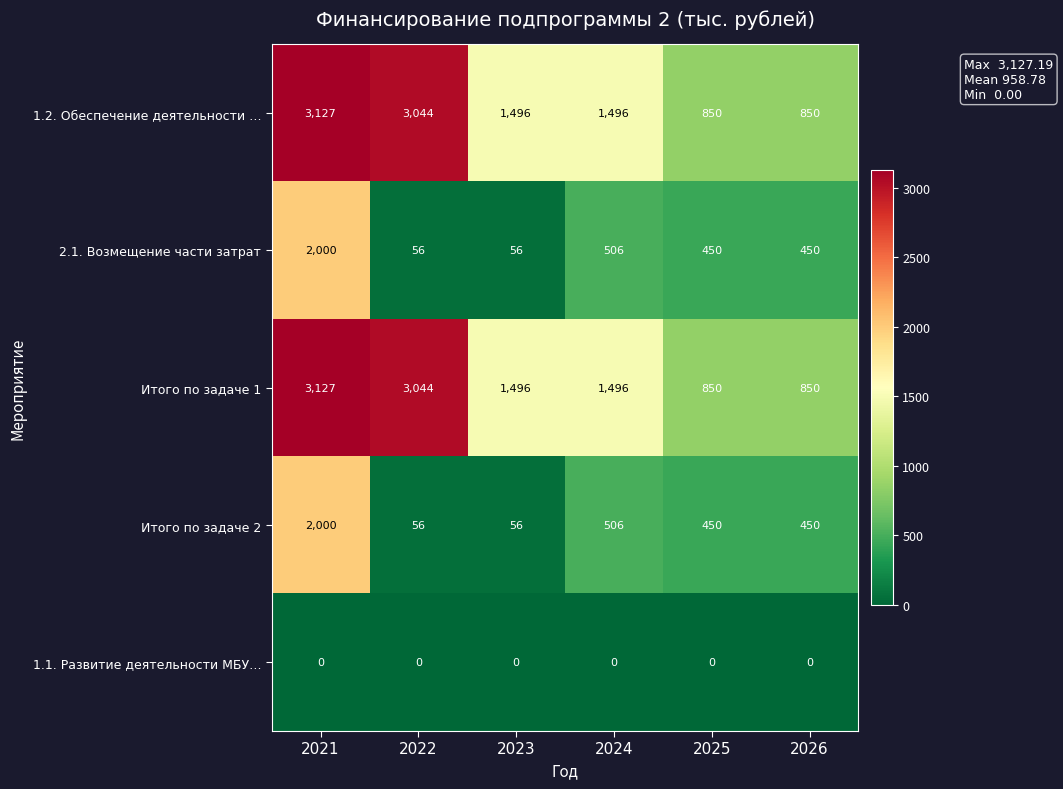

Read the 2.1. Возмещение части затрат value at 2024, to the nearest 100.

500